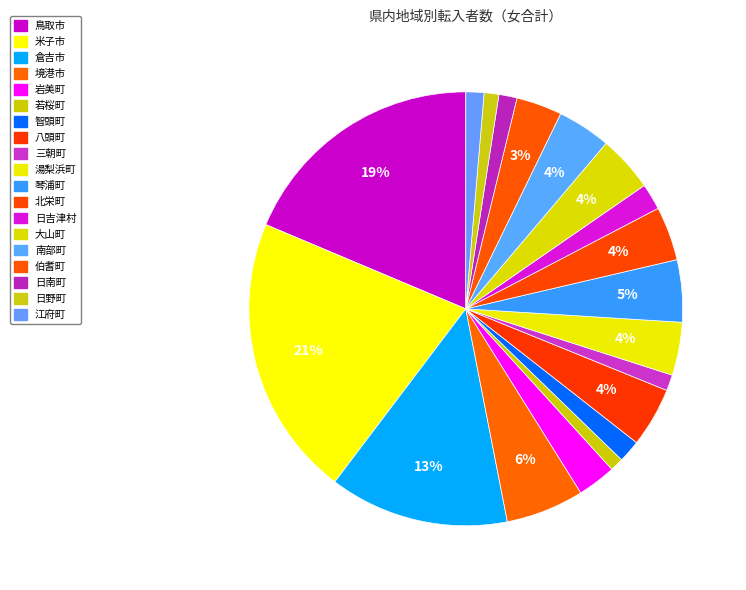

To the nearest percent, what percentage of the pie is 智頭町?

2%